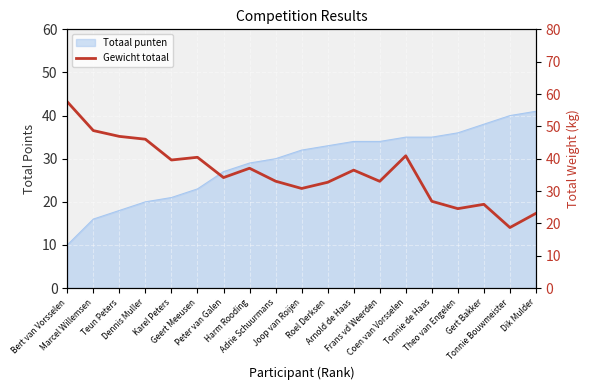

The value at Geert Meeusen is 40.4. True or false?

True